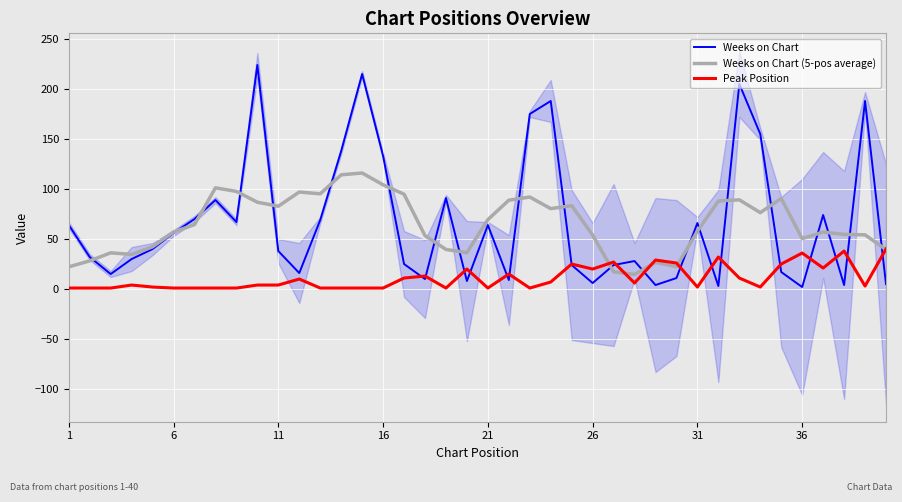

What is the label of the 1st point from the left?

1